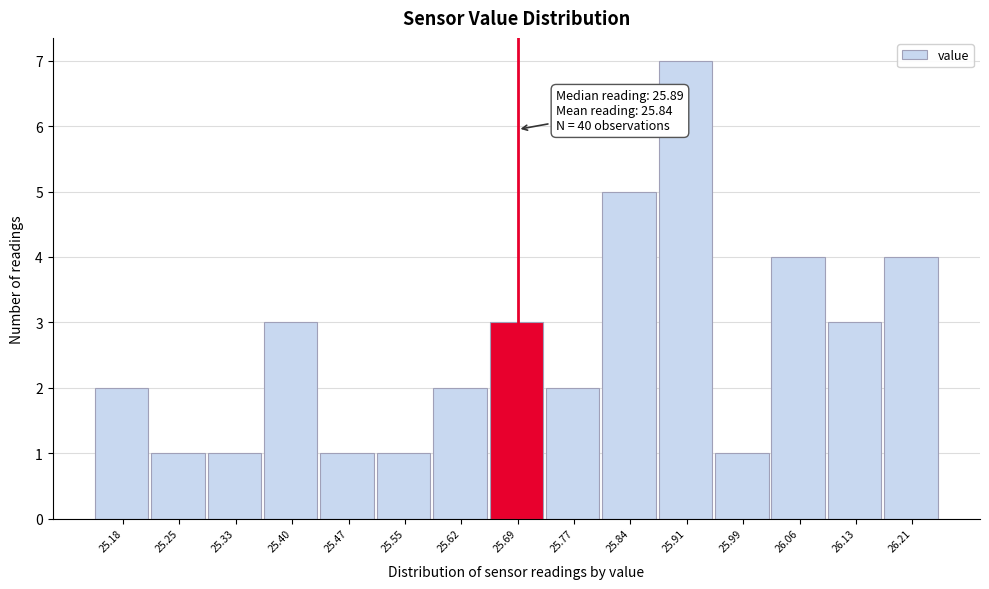

Reading left to right, extract all data points from this chart.

2	1	1	3	1	1	2	3	2	5	7	1	4	3	4